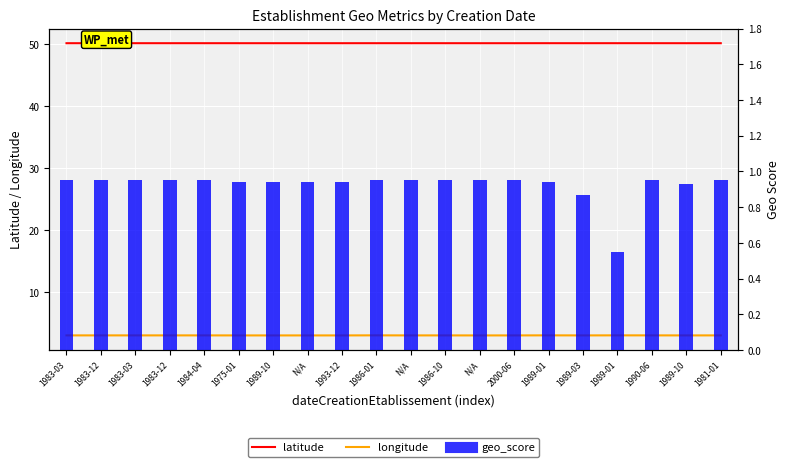

What is the maximum value for geo_score?

0.9